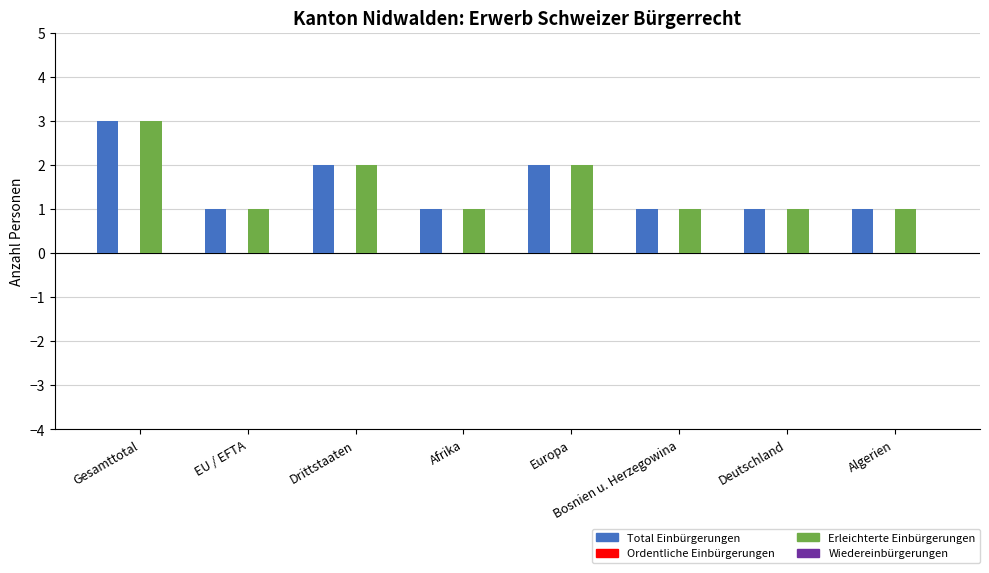

The value of Total Einbürgerungen at Drittstaaten is 2. True or false?

True